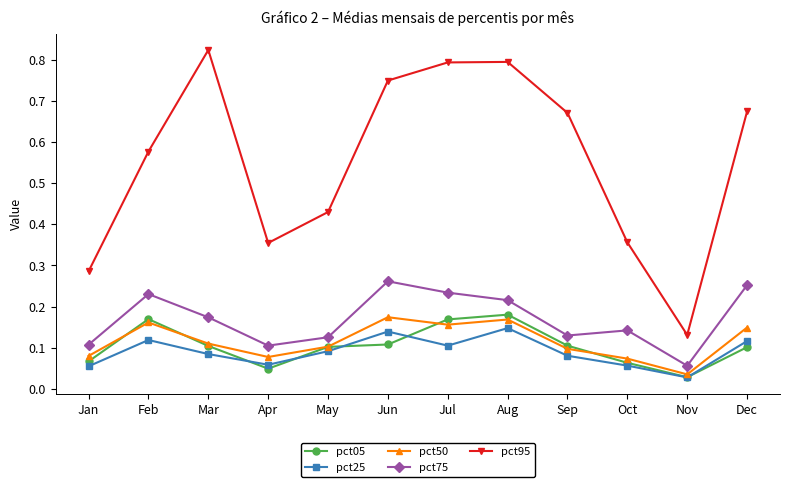

At which category does the chart reach its peak across all series?

Mar